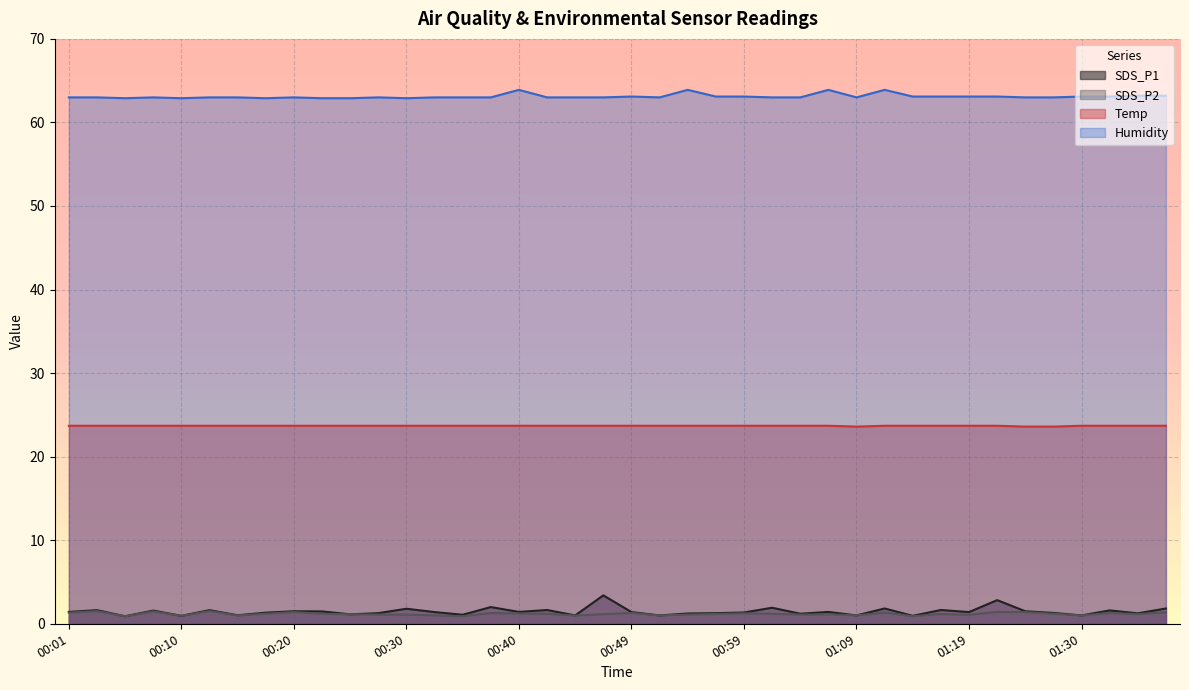

What is the approximate value of Temp at 00:05?

23.7